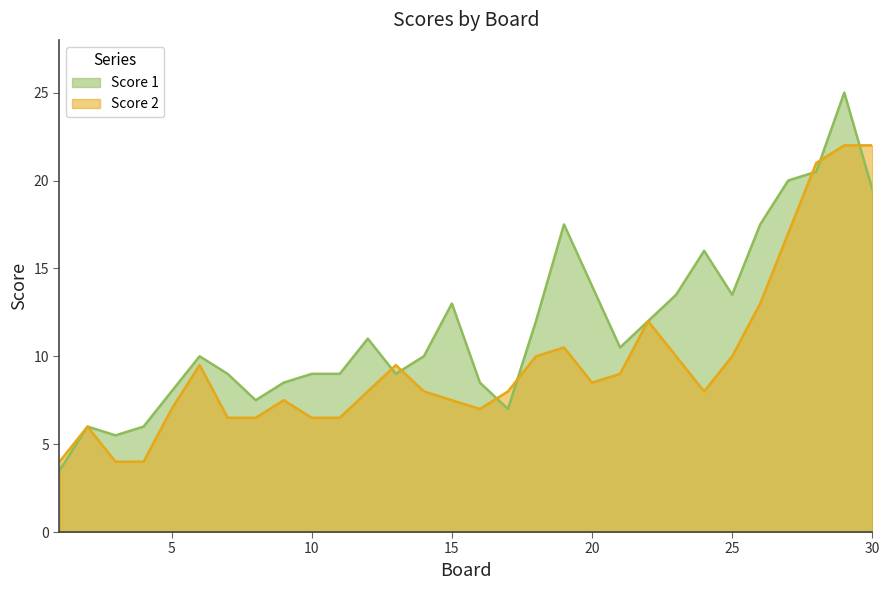

Which series has the largest range (max minus min)?

Score 1